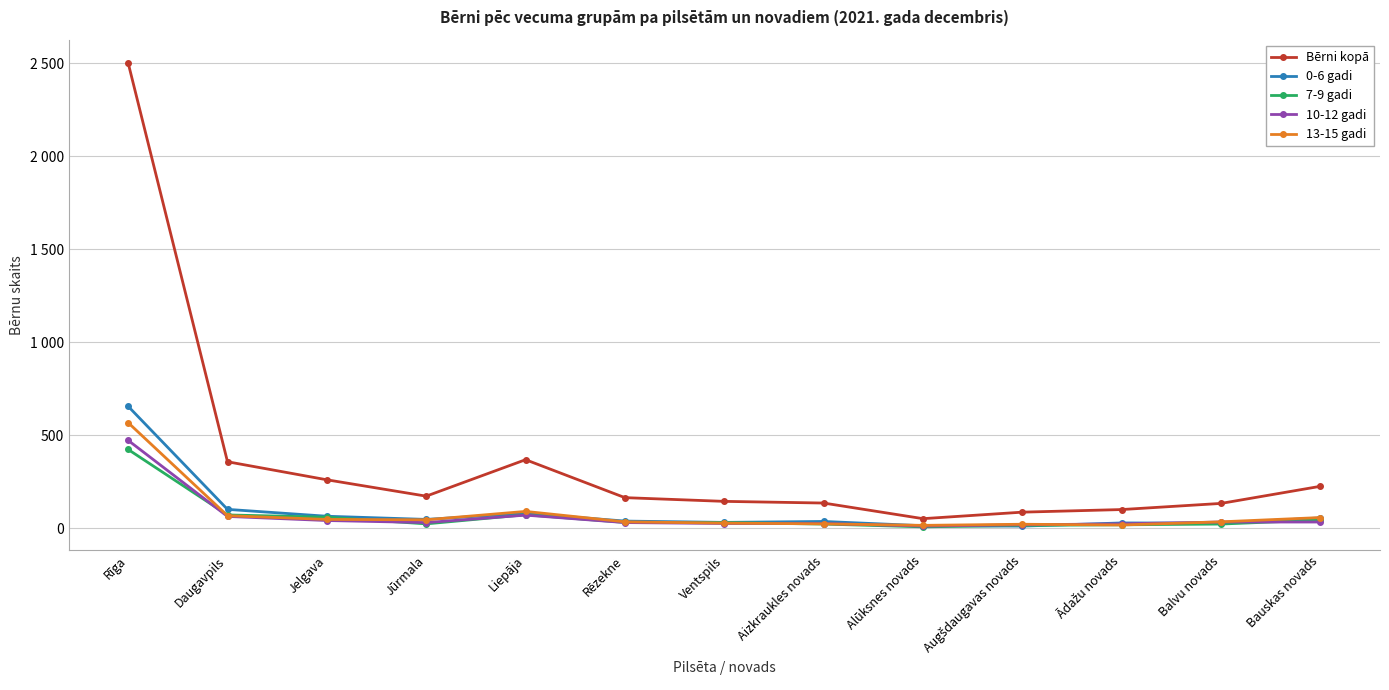

What are all the series names shown in the legend?

Bērni kopā, 0-6 gadi, 7-9 gadi, 10-12 gadi, 13-15 gadi